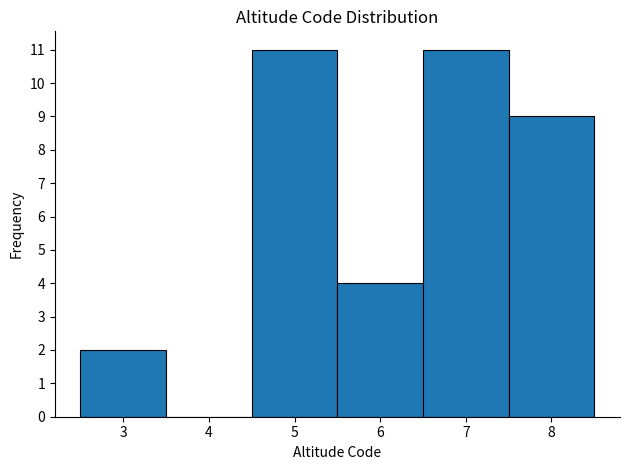

Reading left to right, list every bar in this chart as the range it spans on the x-axis followed by its height. The values are not printed on the chart, so give them approximately, as read against the axis.

2.5 to 3.5: 2
3.5 to 4.5: 0
4.5 to 5.5: 11
5.5 to 6.5: 4
6.5 to 7.5: 11
7.5 to 8.5: 9